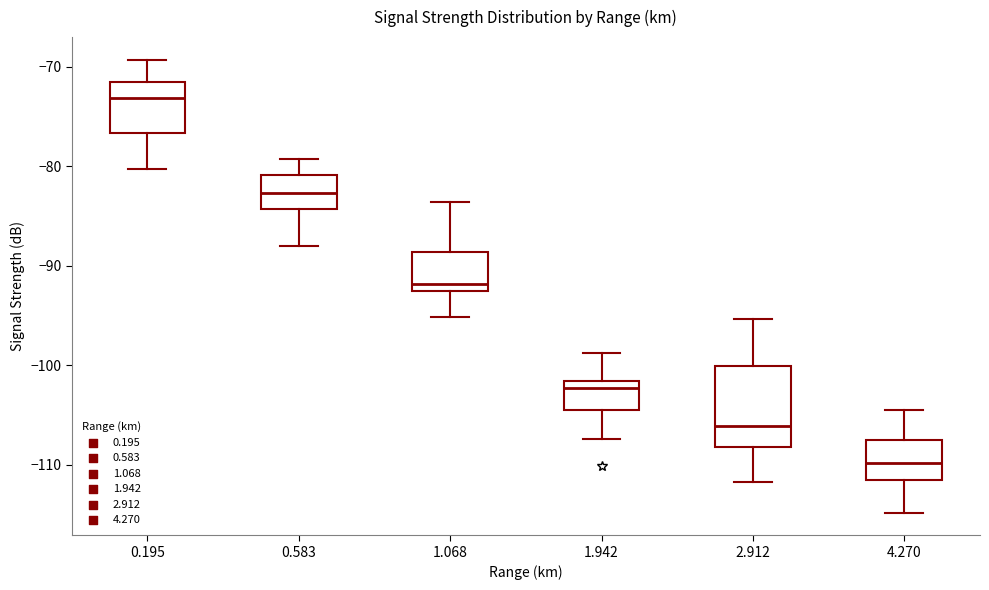

Reading left to right, read every box against the y-axis: the position of its median line, the range the box covers, and the ends of its whiskers. The values are not printed on the chart, so give them approximately, as read against the axis.

0.195: median -73, box -77 to -71, whiskers -80 to -69
0.583: median -83, box -84 to -81, whiskers -88 to -79
1.068: median -92, box -93 to -89, whiskers -95 to -84
1.942: median -102 (just below the box's upper edge), box -105 to -102, whiskers -107 to -99
2.912: median -106, box -108 to -100, whiskers -112 to -95
4.270: median -110, box -112 to -108, whiskers -115 to -104